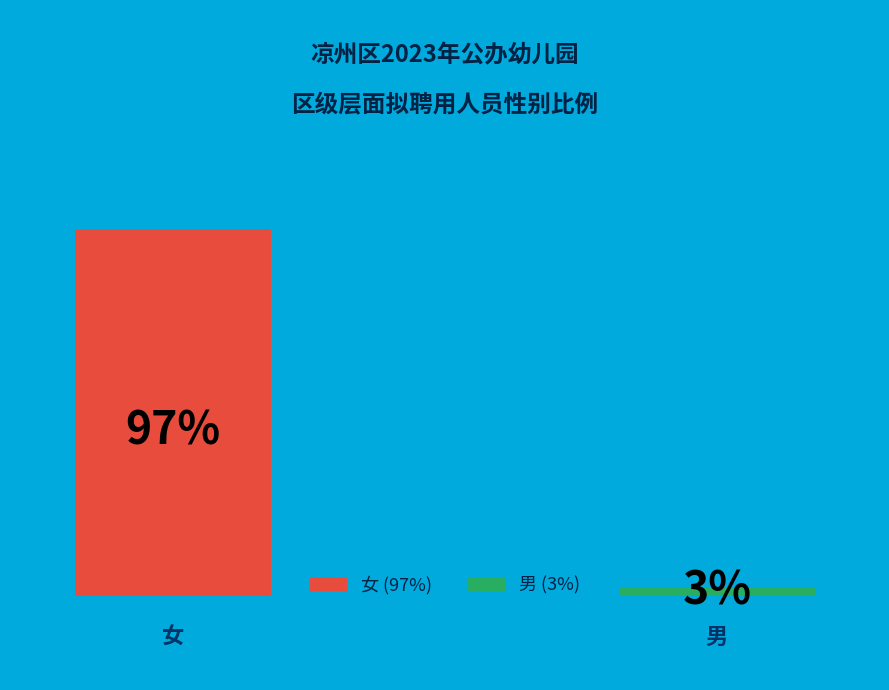

Which category has the smallest portion of the pie?

男